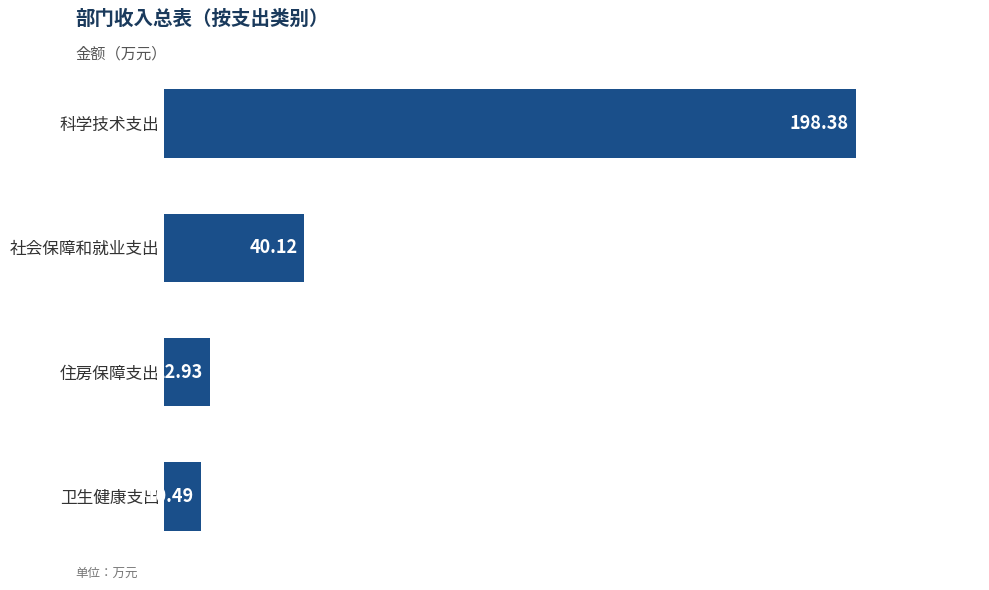

At which category does the chart reach its minimum across all series?

卫生健康支出